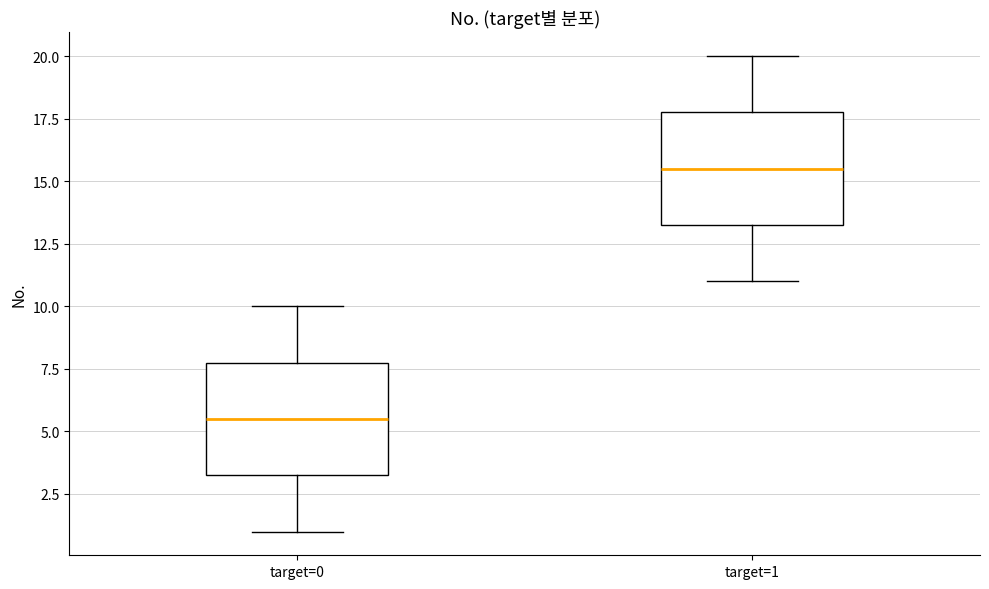

Reading left to right, transcribe this box plot: for each box, give where its median line is, the range the box spans, and where its two whiskers end, as read against the y-axis. The values are not printed on the chart, so give them approximately, as read against the axis.

target=0: median 5.5, box 3.5 to 8.0, whiskers 1.0 to 10.0
target=1: median 15.5, box 13.5 to 18.0, whiskers 11.0 to 20.0